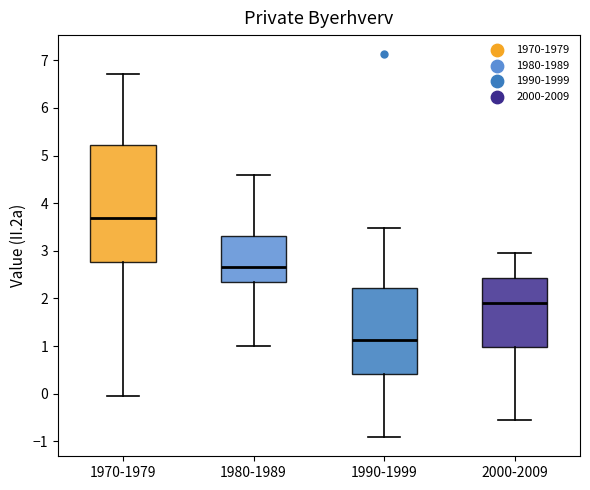

Comparing the boxes themselves (not the whiskers), which one is the tallest?

1970-1979